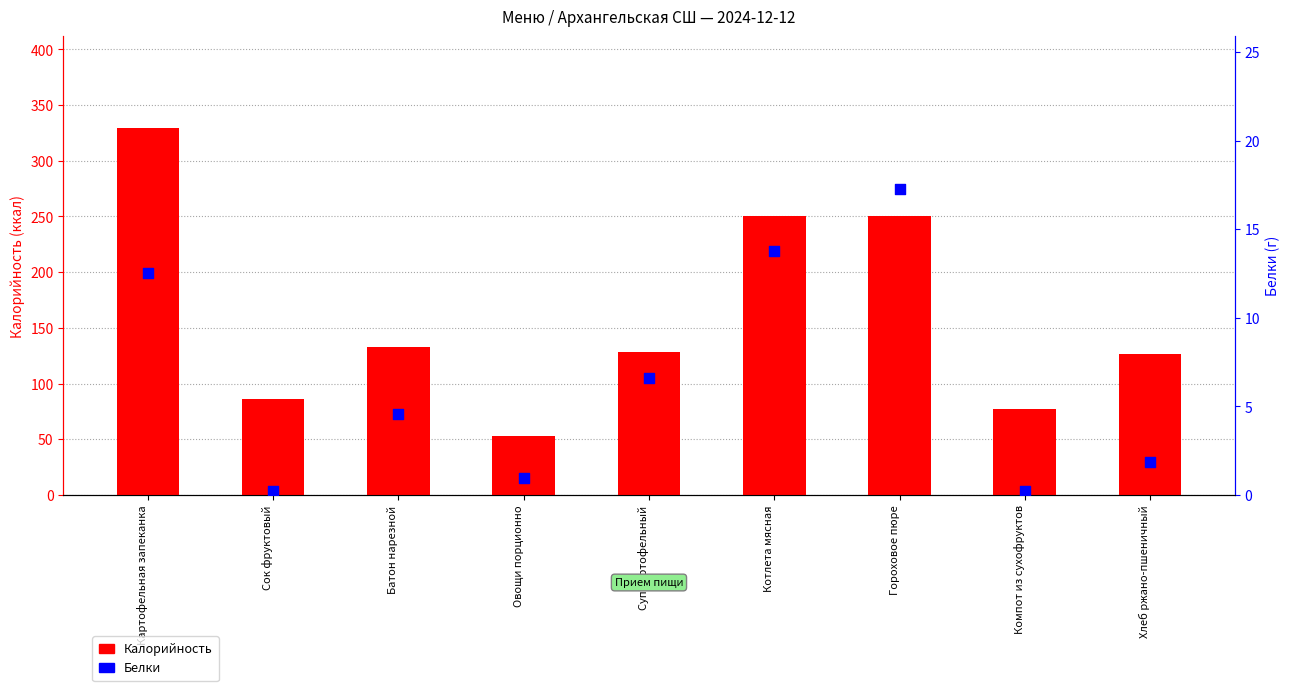

Which series has the widest spread of Y values?

Калорийность